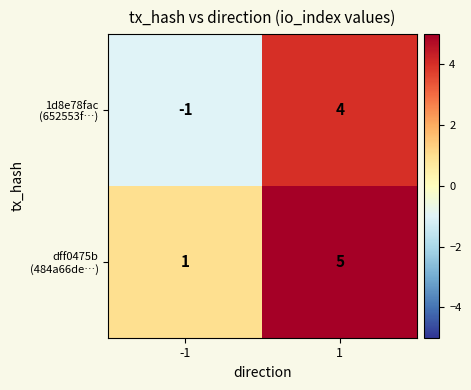

What is the maximum value shown in the chart?

5